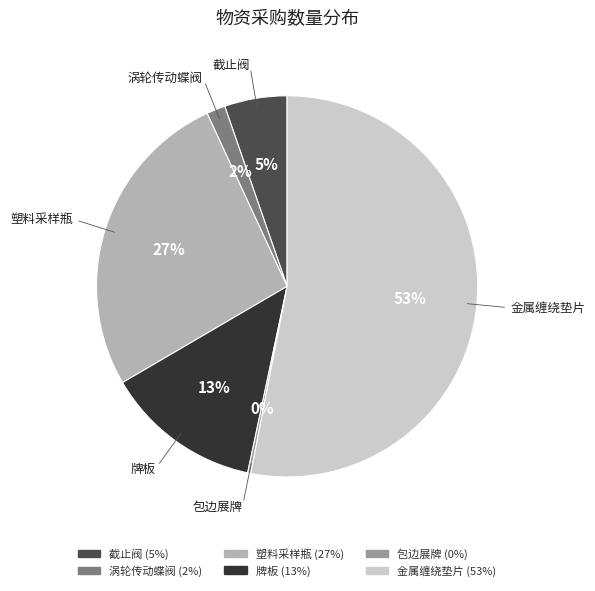

To the nearest percent, what percentage of the pie is 金属缠绕垫片?

53%